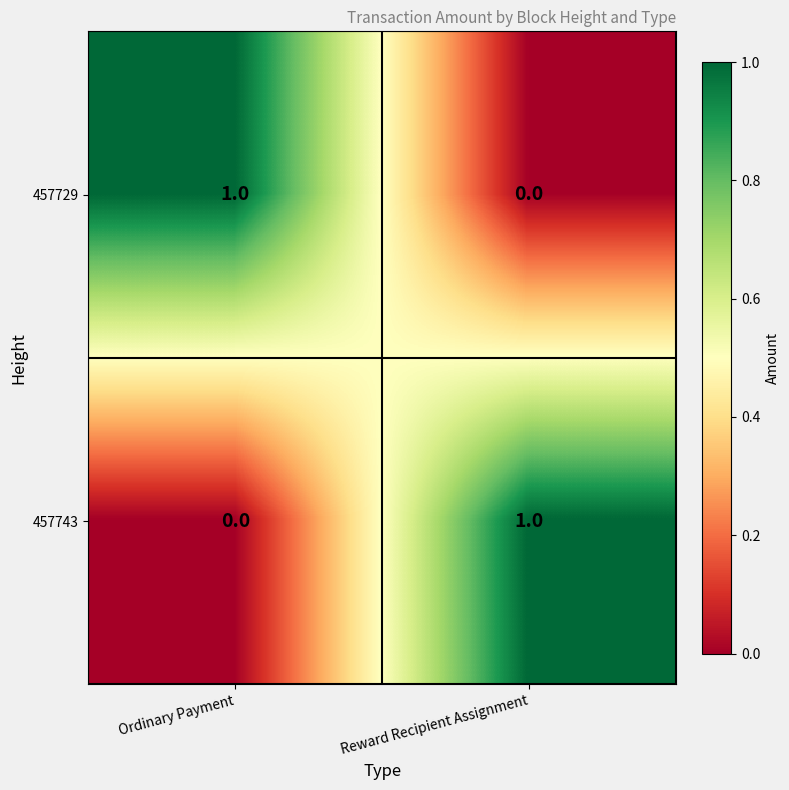

Rank the series at Ordinary Payment from highest to lowest value.

457729, 457743